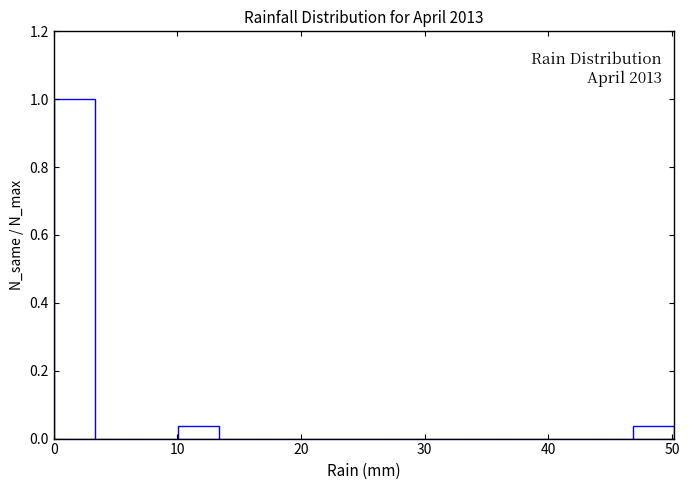

Around what value on the x-axis is the tallest bar? Give the approximate position of its centre, as read against the axis.

2